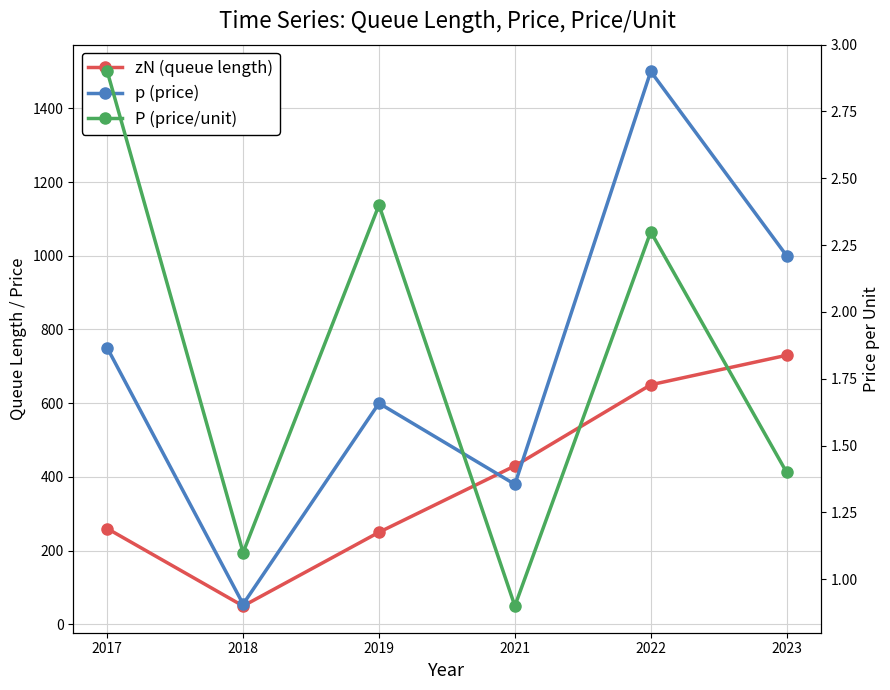

At which label is zN (queue length) closest to 390?

2021